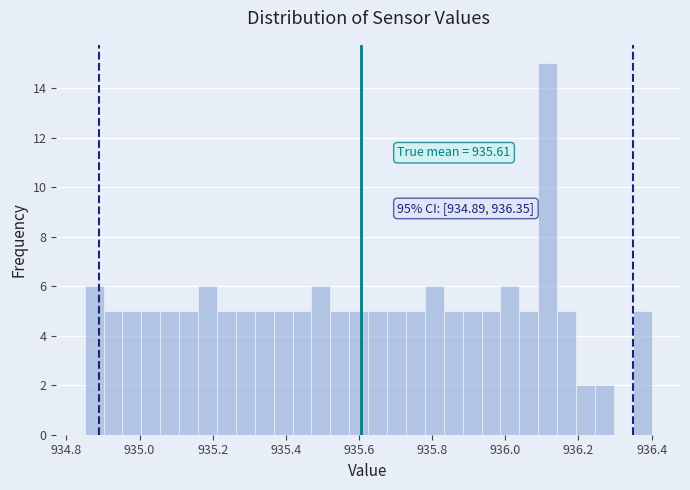

Read against the x-axis, roughly where is the centre of the tallest bar?

936.12